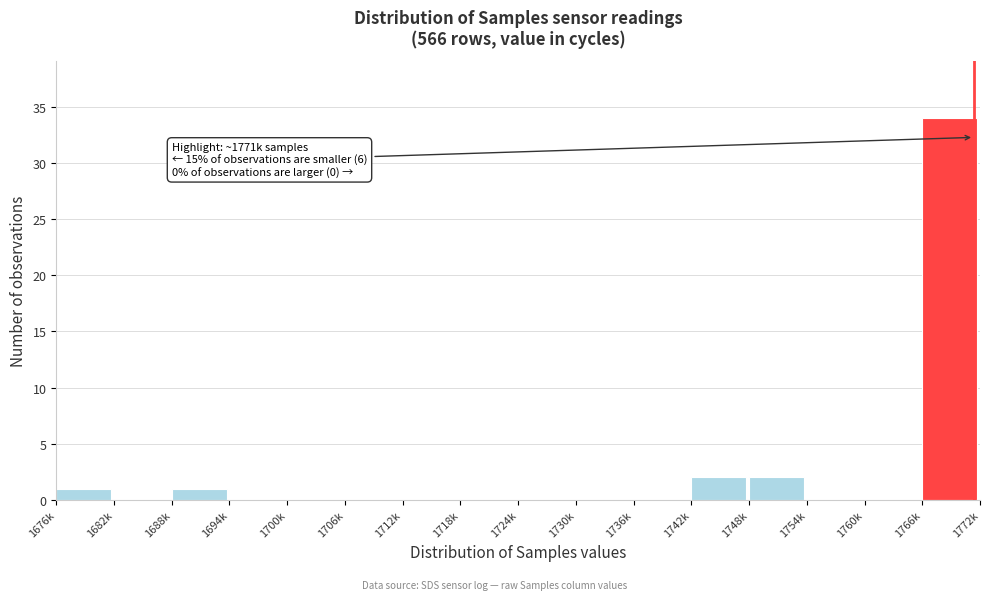

Reading right to left, what are all the values shown in this chart?

1766k=34	1760k=0	1754k=0	1748k=2	1742k=2	1736k=0	1730k=0	1724k=0	1718k=0	1712k=0	1706k=0	1700k=0	1694k=0	1688k=1	1682k=0	1676k=1